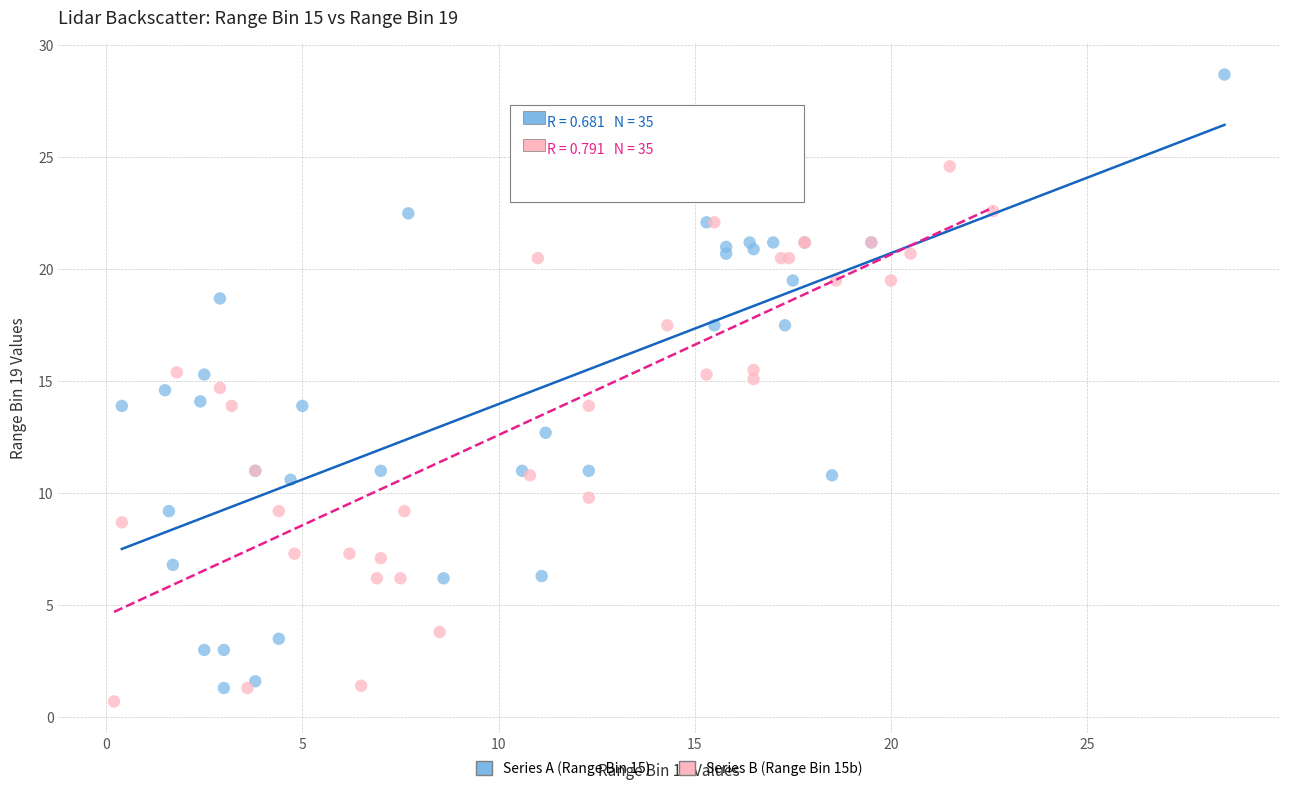

Which series reaches the maximum Y coordinate?

Series A (Range Bin 15)